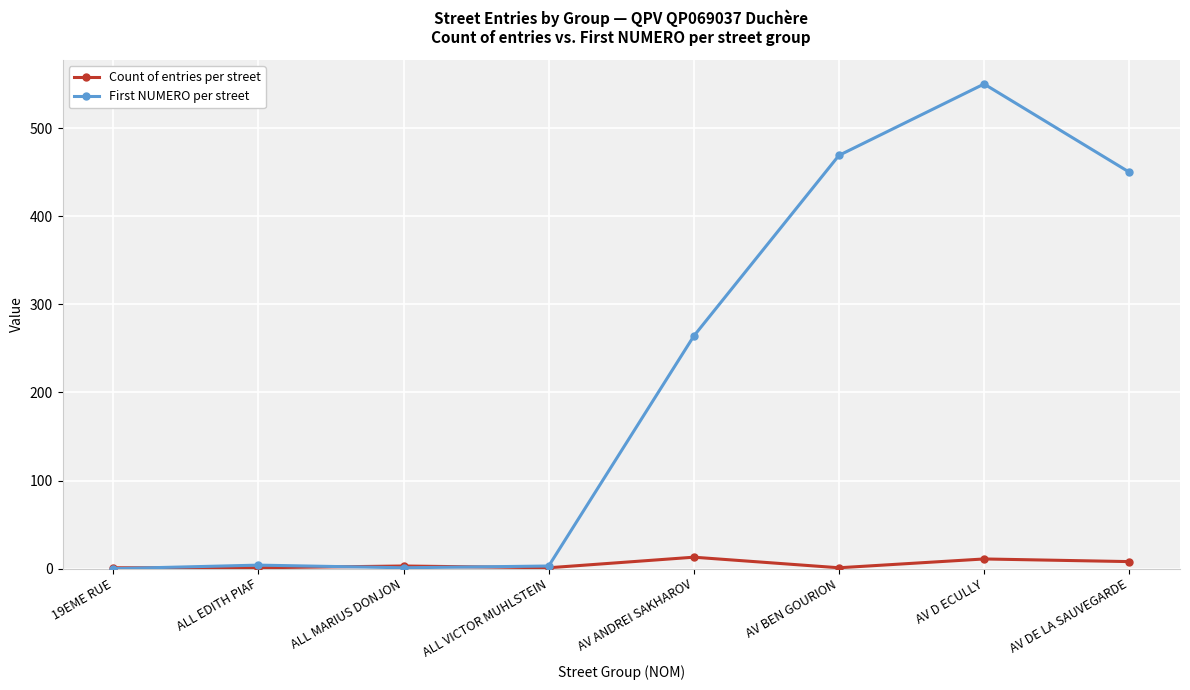

After their last crossing, which series has the higher values: First NUMERO per street or Count of entries per street?

First NUMERO per street